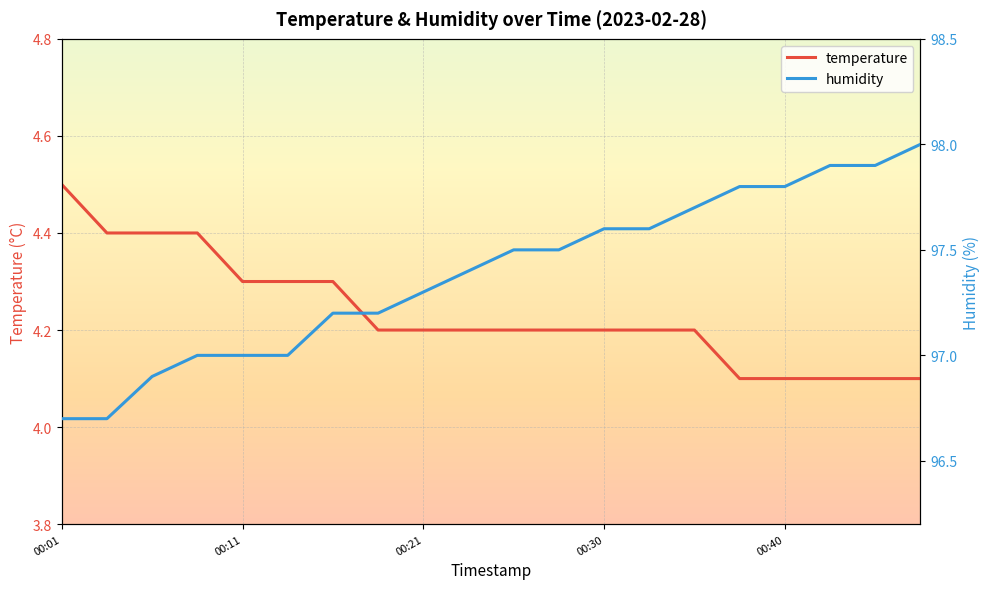

True or false: humidity has a value of 97.2 at 6.

True